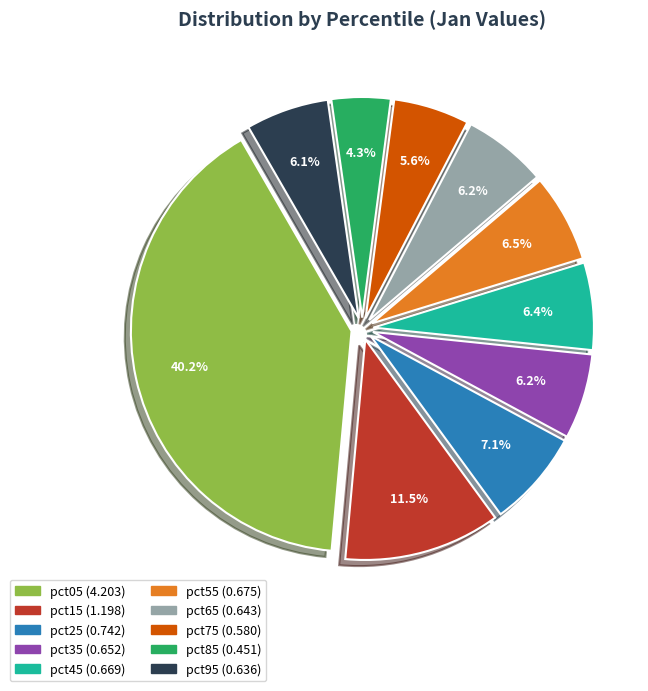

Between pct75 and pct65, which is larger?

pct65